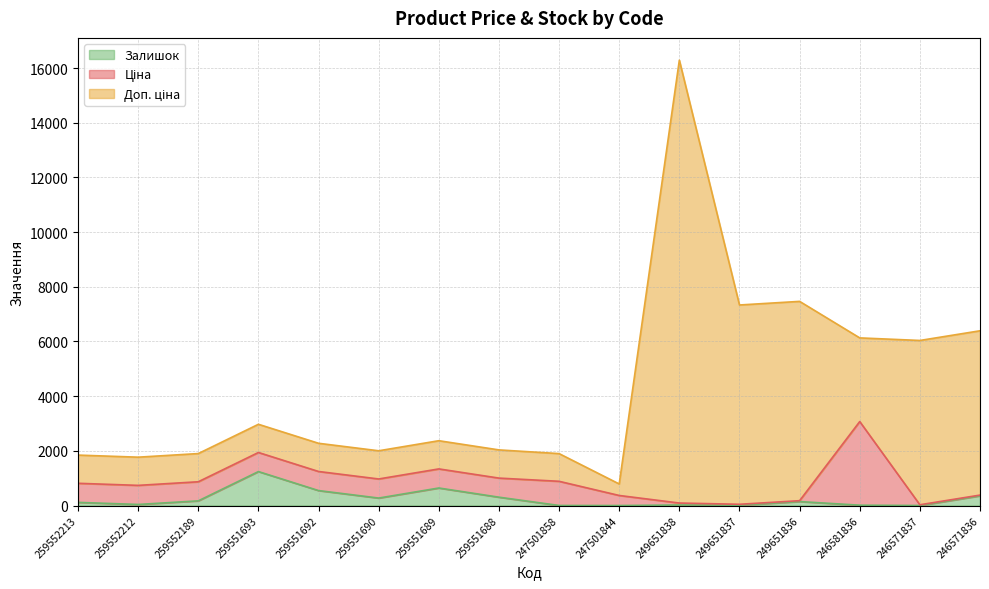

Which category has the highest value in the Залишок series?

259551693